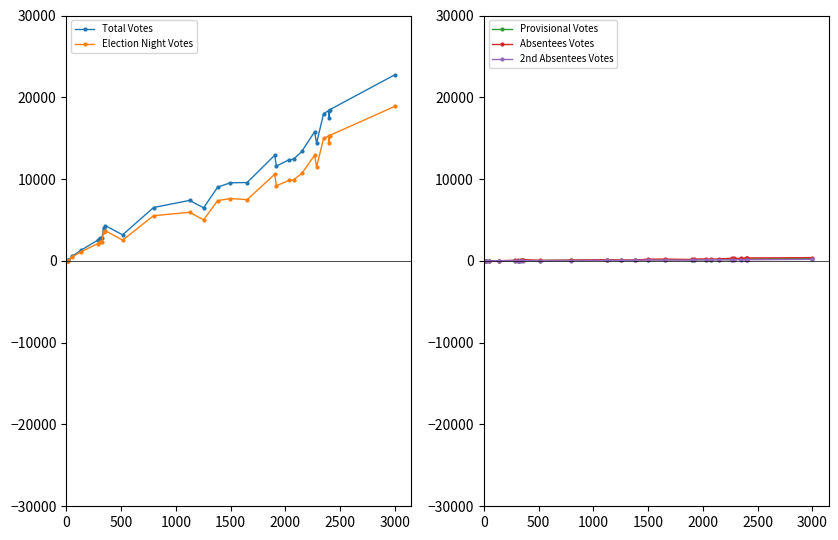

At how many categories does at least one series exceed 14823?

6